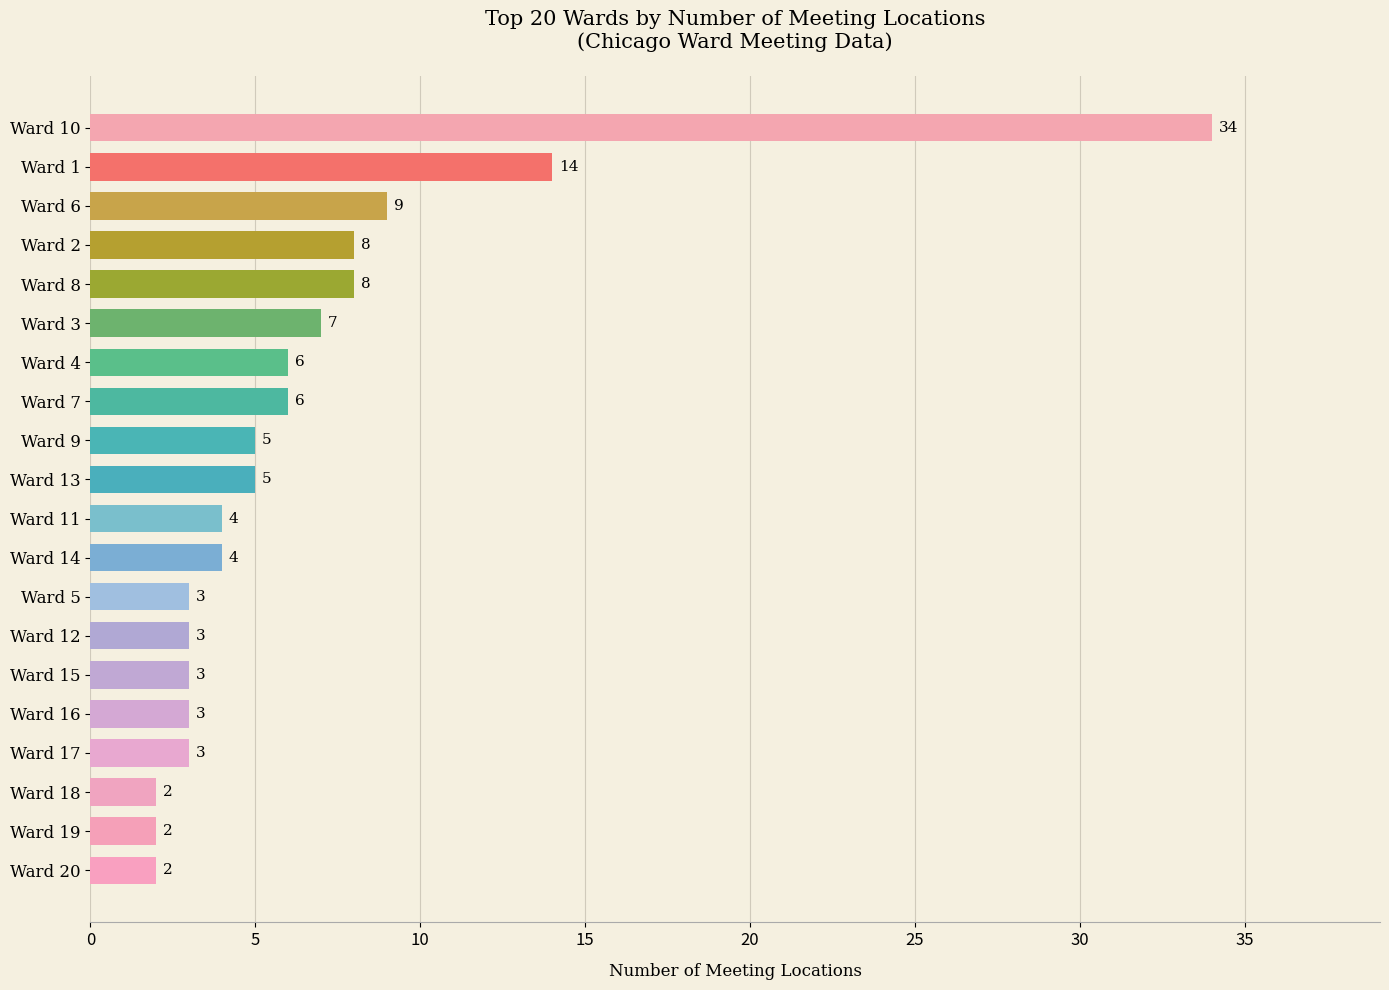

What is the greatest value displayed?

34